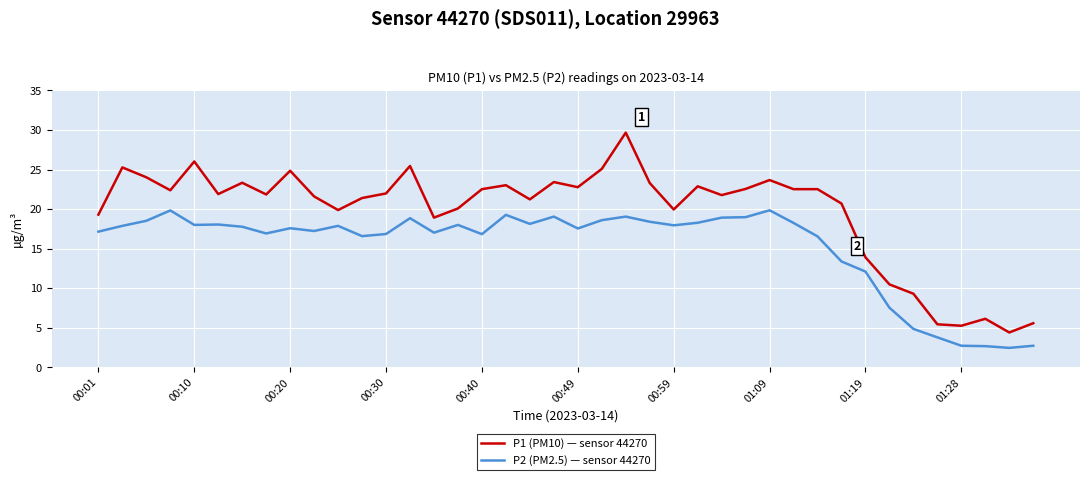

What is the difference between the maximum and minimum values in the P1 (PM10) — sensor 44270 series?

25.3